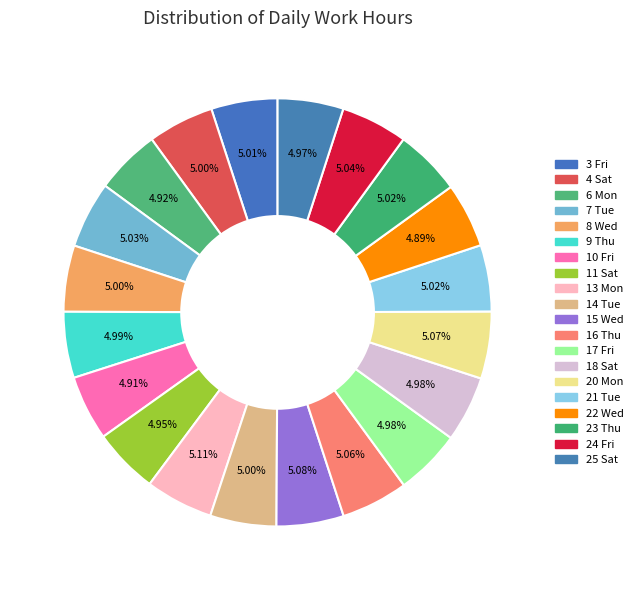

Rank the categories by value from highest to lowest.

13 Mon, 15 Wed, 20 Mon, 16 Thu, 24 Fri, 7 Tue, 21 Tue, 23 Thu, 3 Fri, 8 Wed, 14 Tue, 4 Sat, 9 Thu, 17 Fri, 18 Sat, 25 Sat, 11 Sat, 6 Mon, 10 Fri, 22 Wed